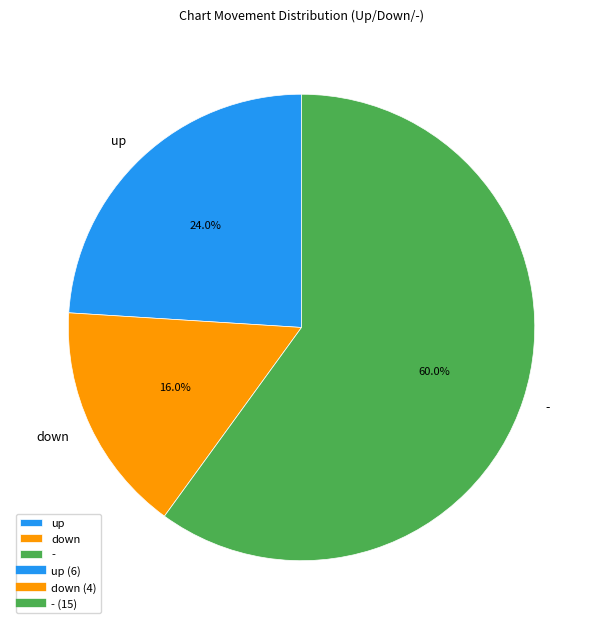

Is - the majority of the pie?

Yes